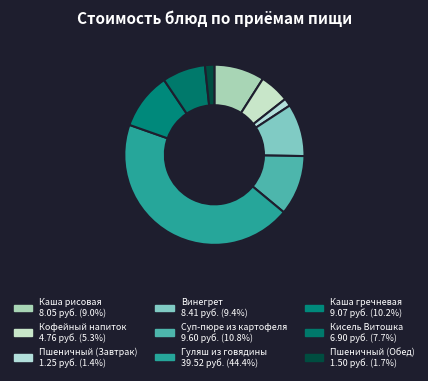

To the nearest percent, what is the combined percentage of Каша гречневая and Каша рисовая?

19%